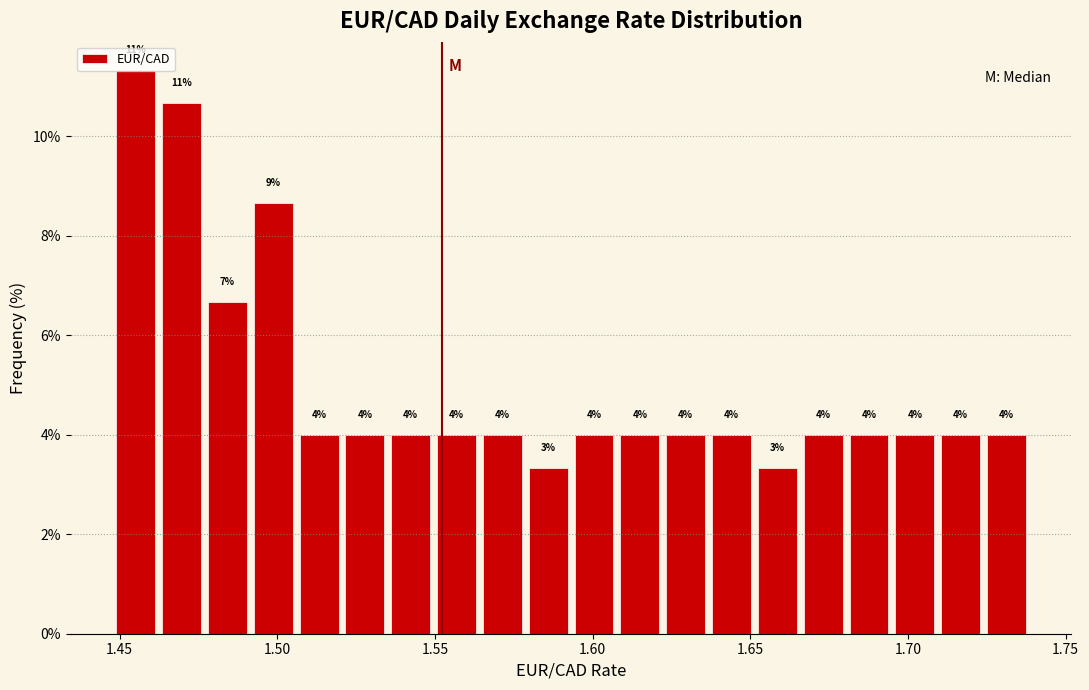

Read against the x-axis, roughly where is the centre of the tallest bar?

1.455